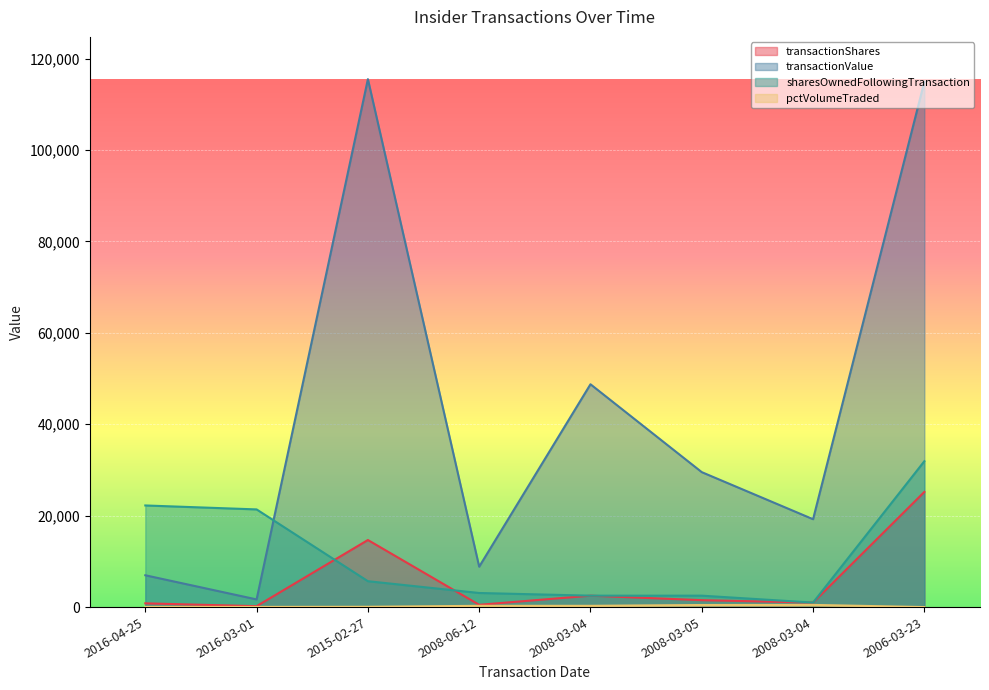

Between 2008-06-12 and 2008-03-04, which is larger?

2008-03-04